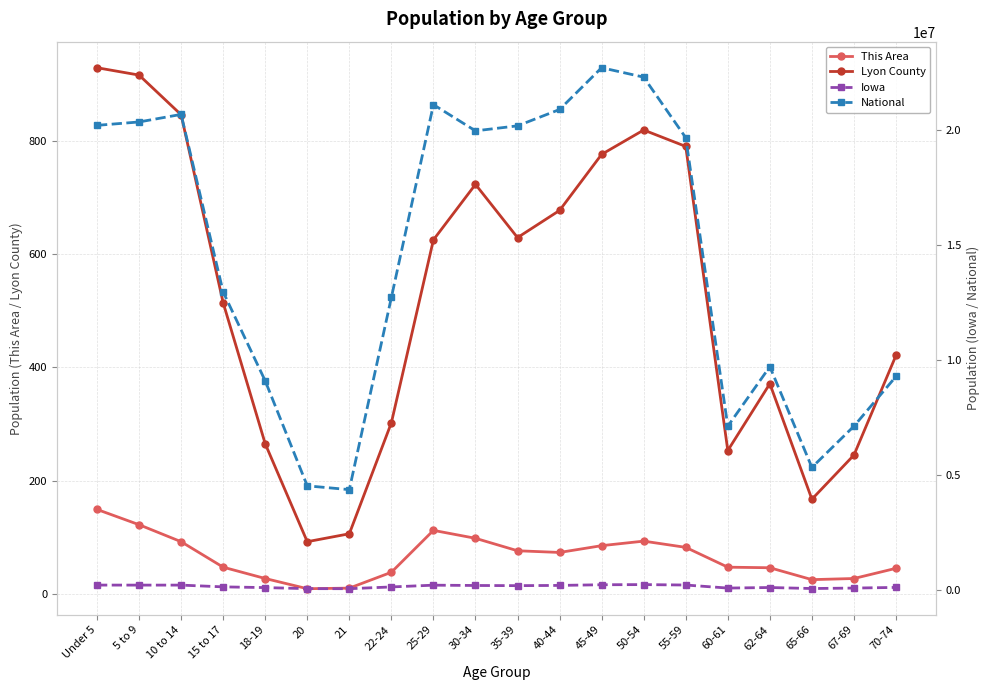

What is the difference between the highest and lowest values at 10 to 14?

20677102